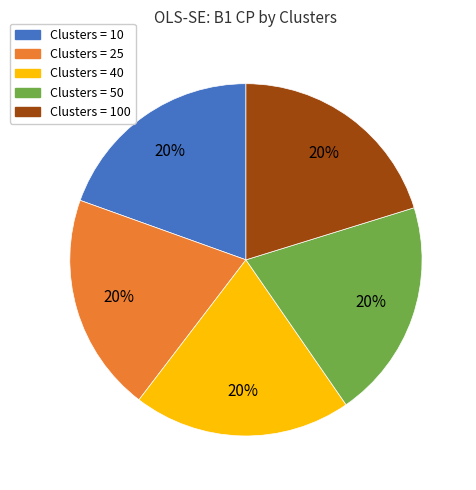

Does any single category account for the majority?

No